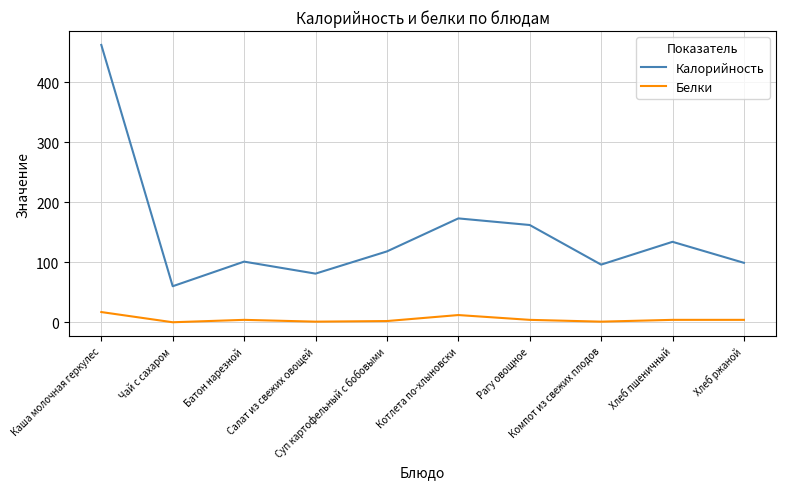

Is this an area chart (filled region under the line)?

No